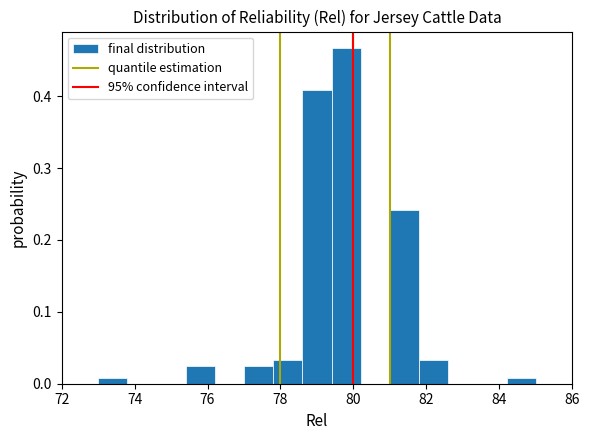

What is the height of the bar covering 79.4 to 80.2 on the x-axis? The values are not printed on the chart, so give them approximately, as read against the axis.

0.47